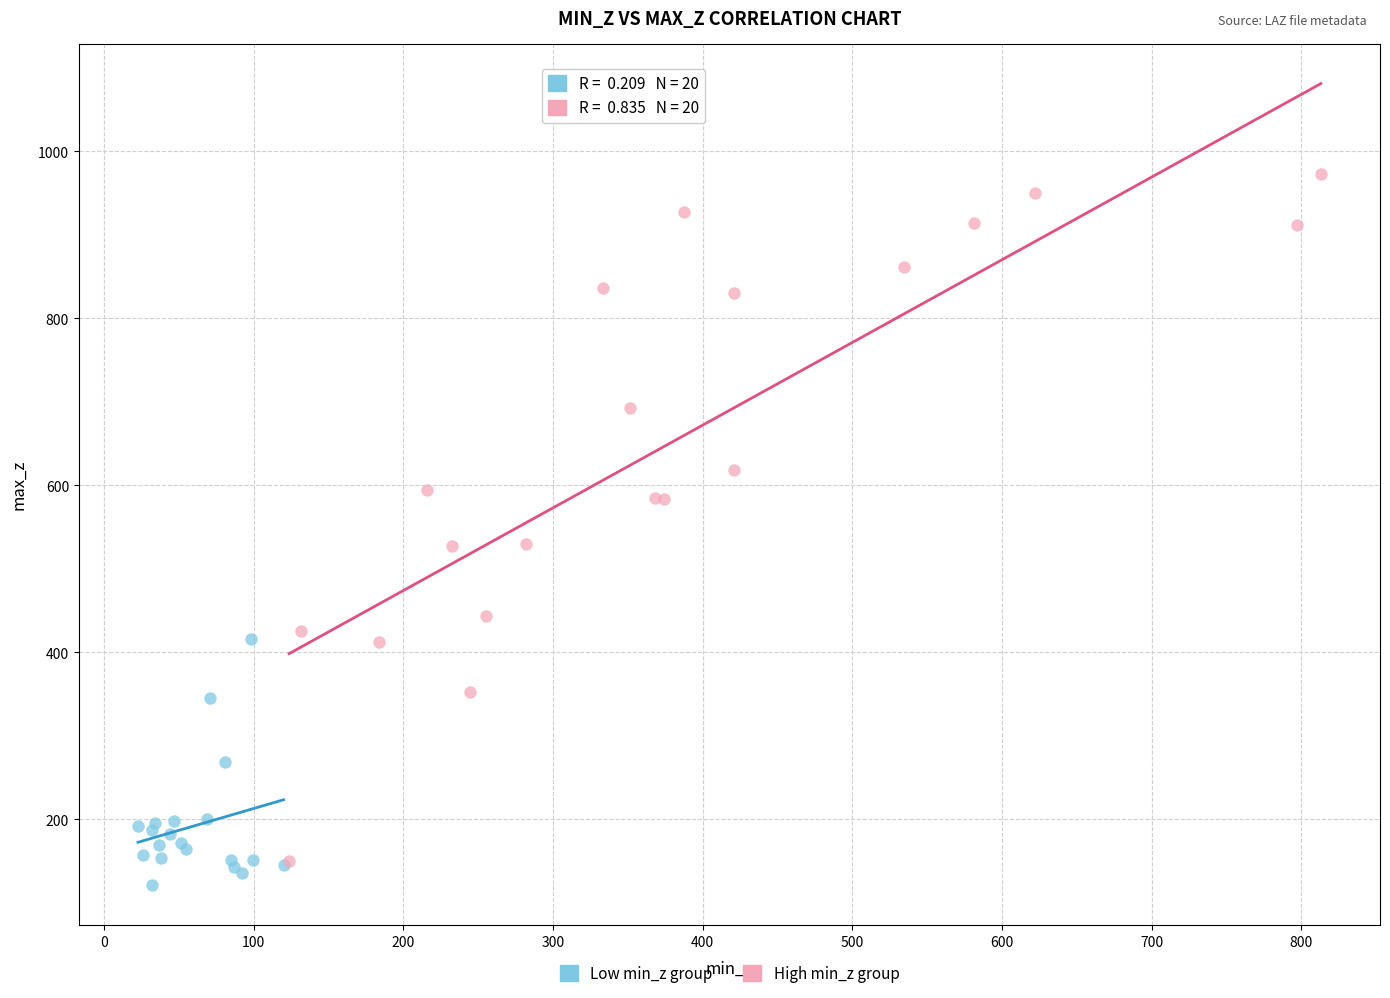

What are all the series names shown in the legend?

Low min_z group, High min_z group